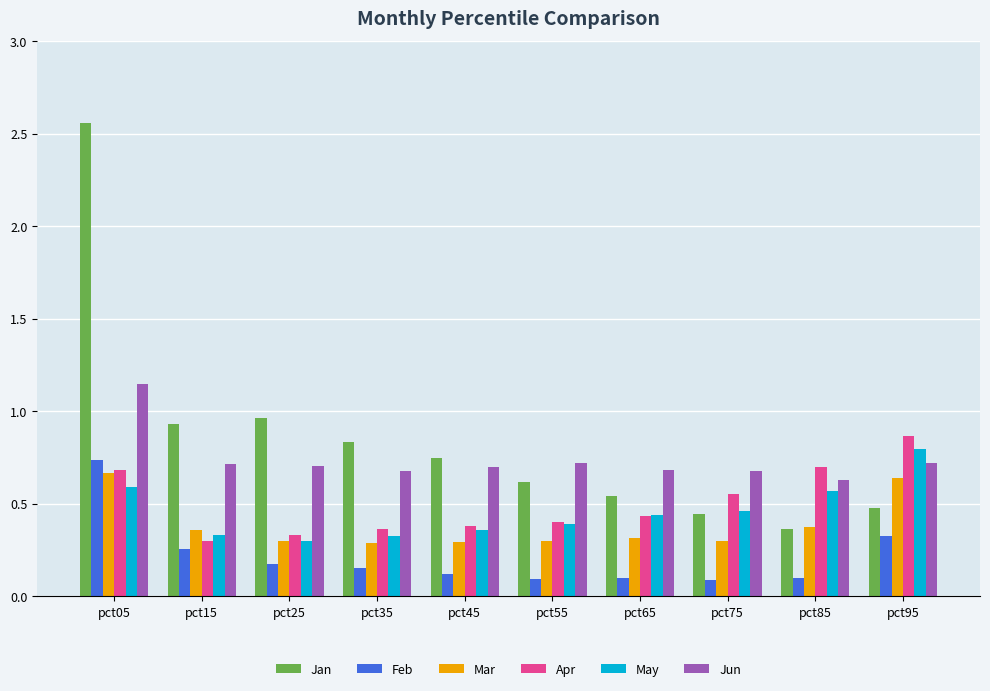

At which label is May closest to 0?

pct25